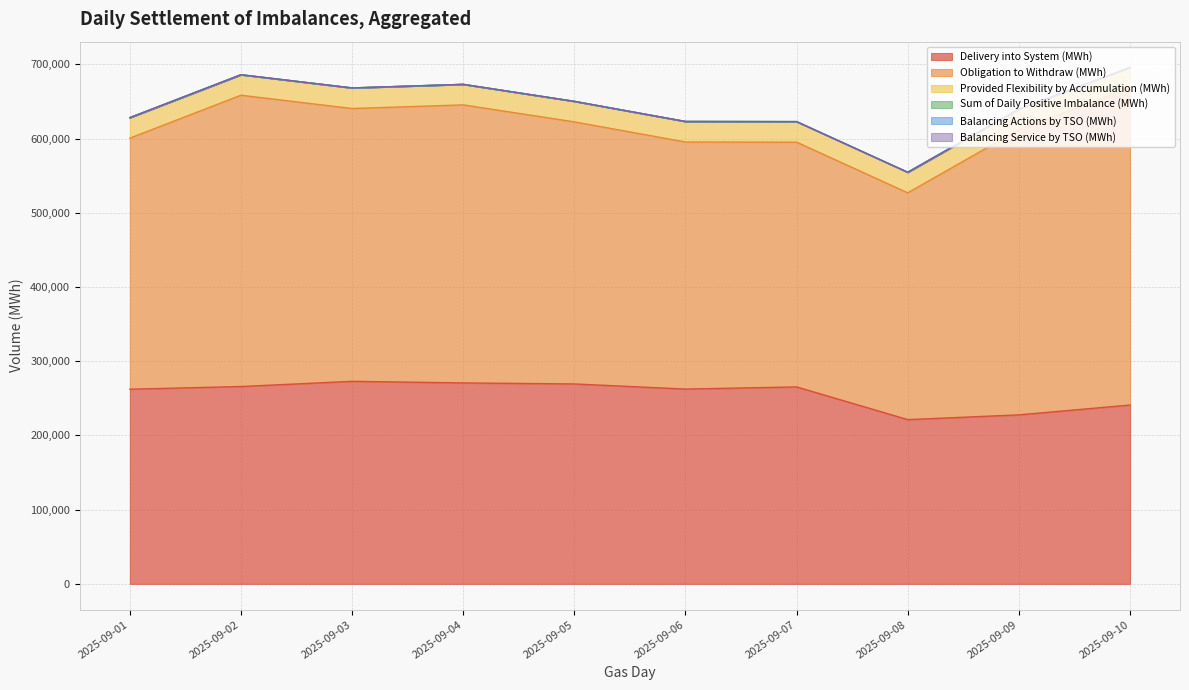

True or false: Delivery into System (MWh) and Balancing Service by TSO (MWh) intersect in this chart.

False